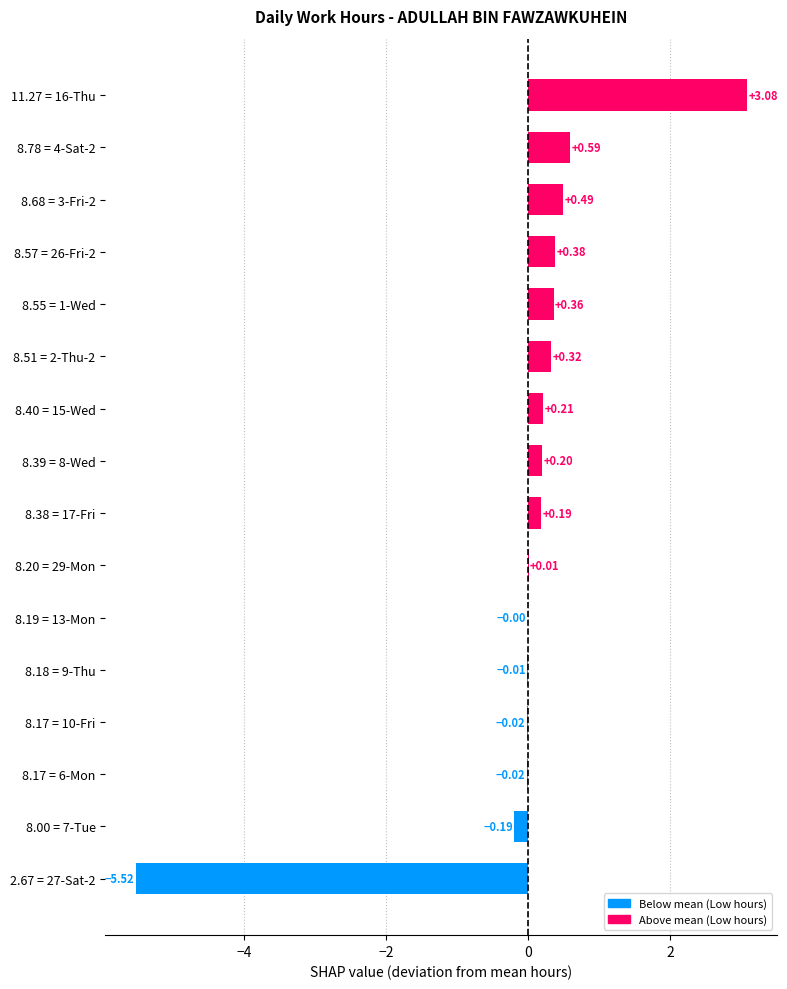

What is the change in value from 8.17 = 6-Mon to 11.27 = 16-Thu?

+3.1